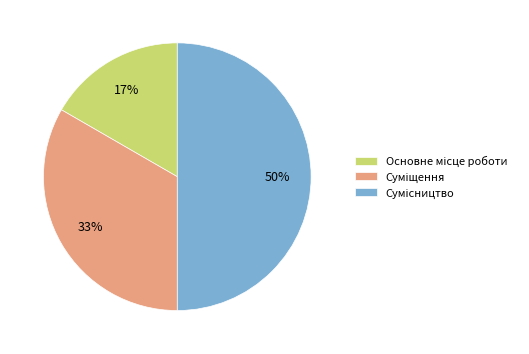

To the nearest percent, what is the difference between the largest and smallest slice percentages?

33%